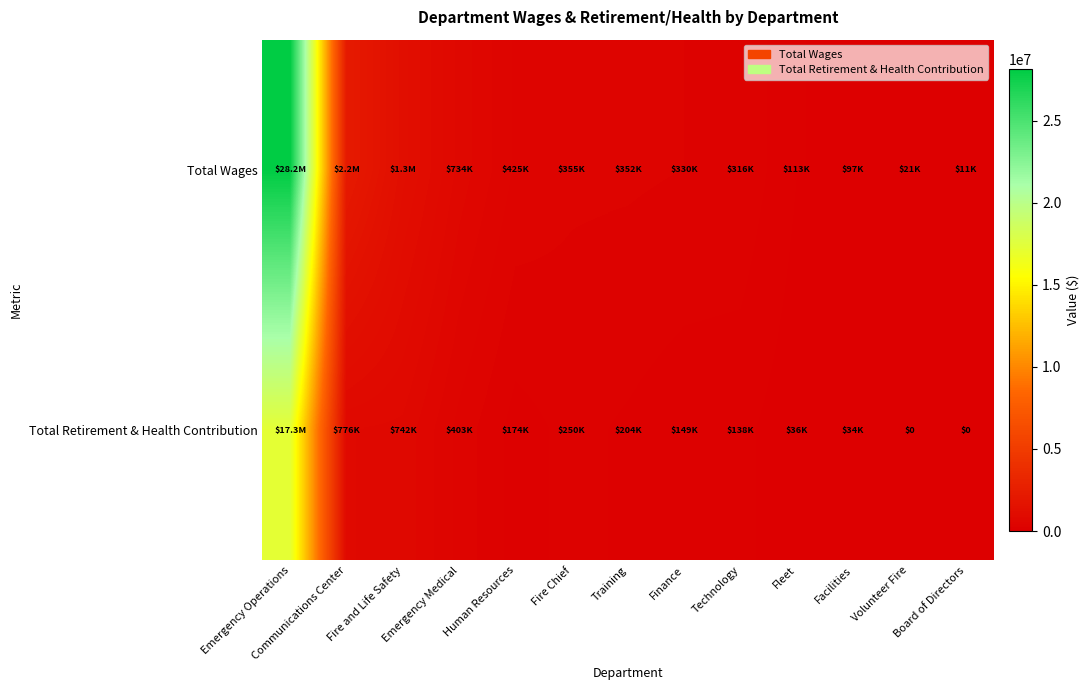

Between Volunteer Fire and Fire and Life Safety, which is larger?

Fire and Life Safety